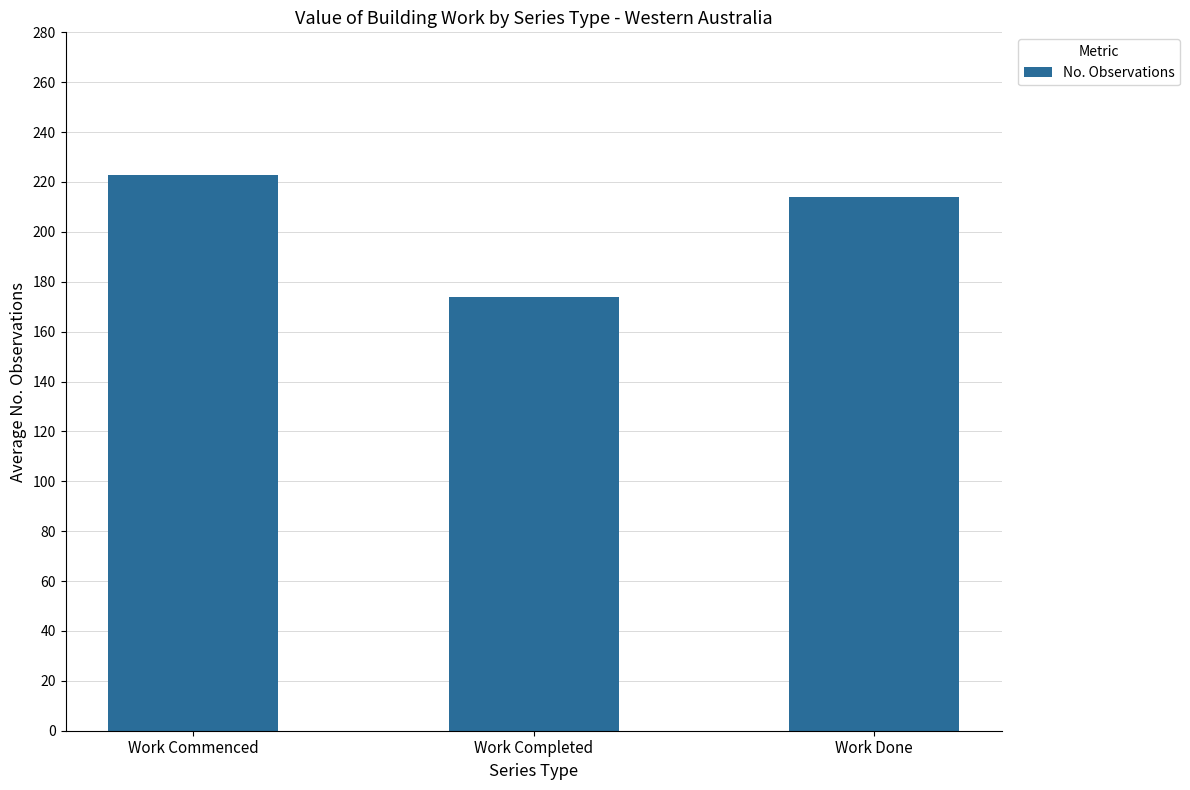

Rank the categories by value from highest to lowest.

Work Commenced, Work Done, Work Completed